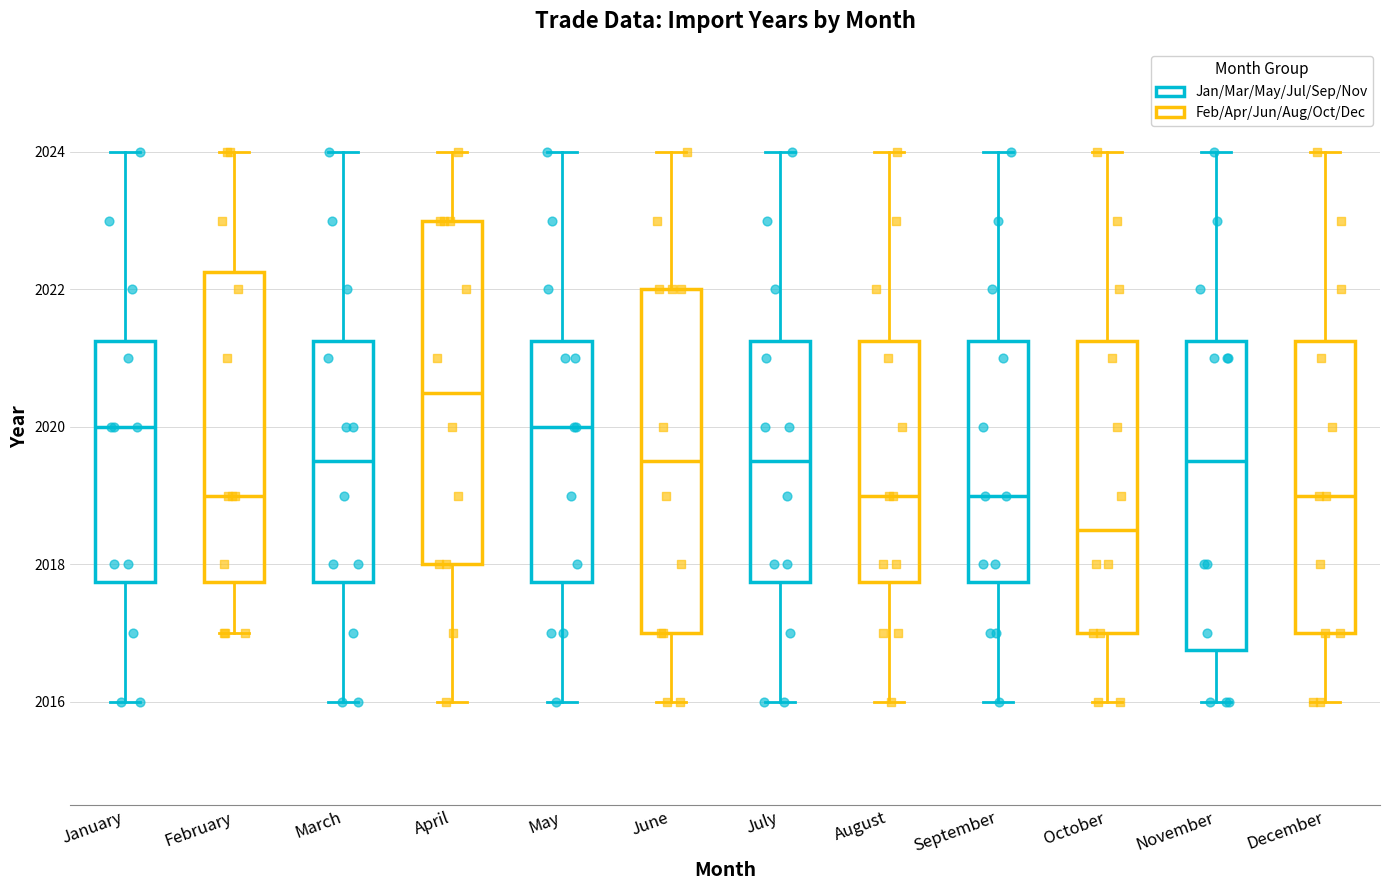

Reading left to right, read every box against the y-axis: the position of its median line, the range the box covers, and the ends of its whiskers. The values are not printed on the chart, so give them approximately, as read against the axis.

January: median 2020.0, box 2017.8 to 2021.2, whiskers 2016.0 to 2024.0
February: median 2019.0, box 2017.8 to 2022.2, whiskers 2017.0 to 2024.0
March: median 2019.6, box 2017.8 to 2021.2, whiskers 2016.0 to 2024.0
April: median 2020.6, box 2018.0 to 2023.0, whiskers 2016.0 to 2024.0
May: median 2020.0, box 2017.8 to 2021.2, whiskers 2016.0 to 2024.0
June: median 2019.6, box 2017.0 to 2022.0, whiskers 2016.0 to 2024.0
July: median 2019.6, box 2017.8 to 2021.2, whiskers 2016.0 to 2024.0
August: median 2019.0, box 2017.8 to 2021.2, whiskers 2016.0 to 2024.0
September: median 2019.0, box 2017.8 to 2021.2, whiskers 2016.0 to 2024.0
October: median 2018.6, box 2017.0 to 2021.2, whiskers 2016.0 to 2024.0
November: median 2019.6, box 2016.8 to 2021.2, whiskers 2016.0 to 2024.0
December: median 2019.0, box 2017.0 to 2021.2, whiskers 2016.0 to 2024.0